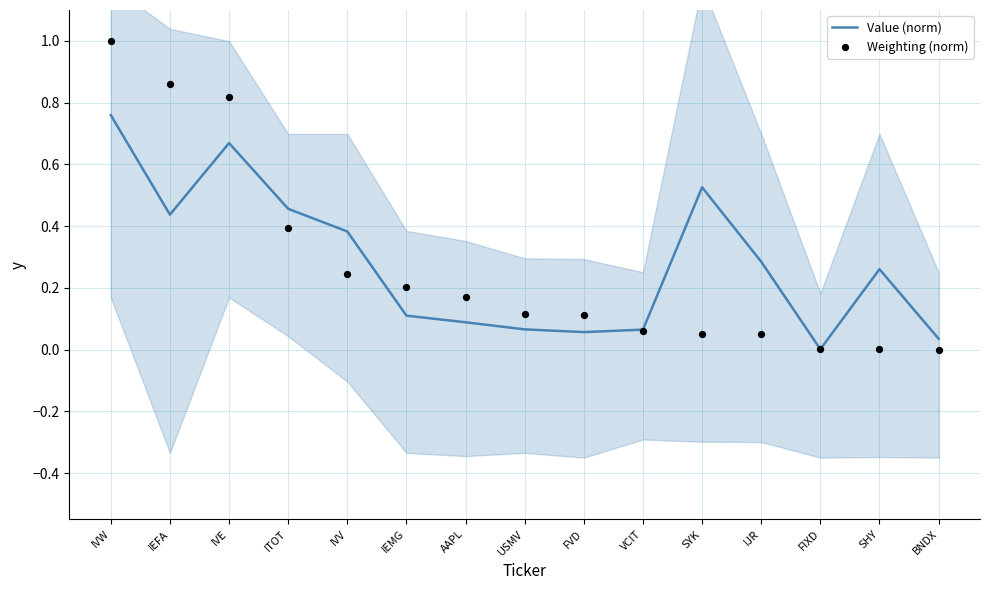

Which series has the largest total across all categories?

Value (norm)